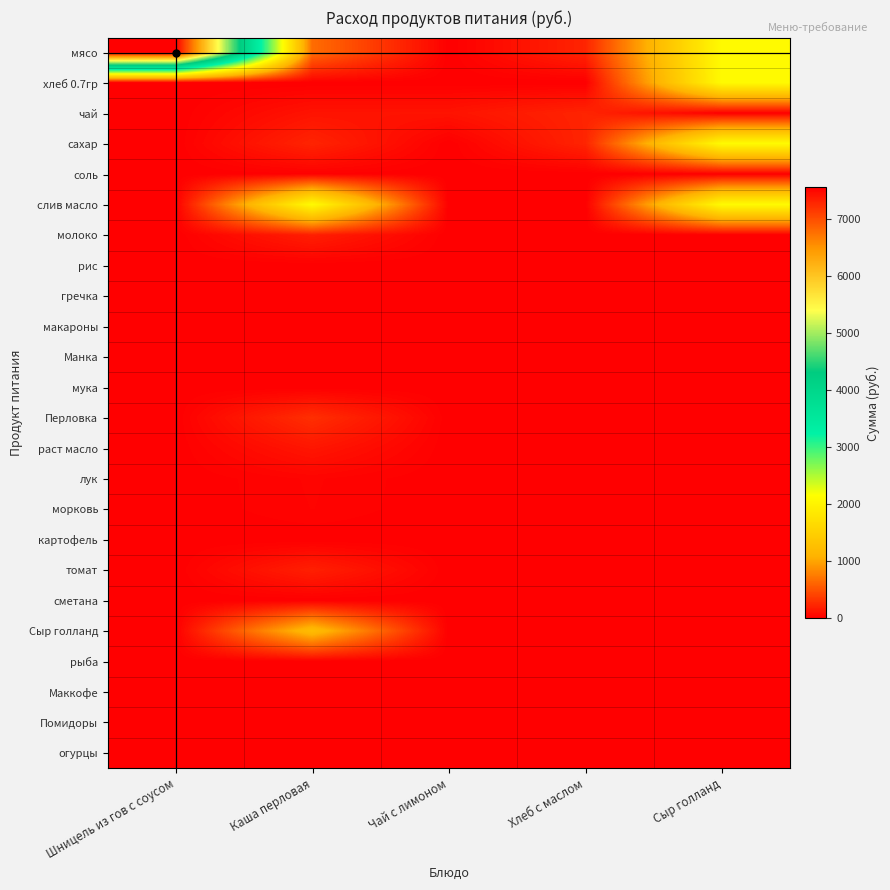

Between Сыр голланд and Чай с лимоном, which is larger?

Сыр голланд